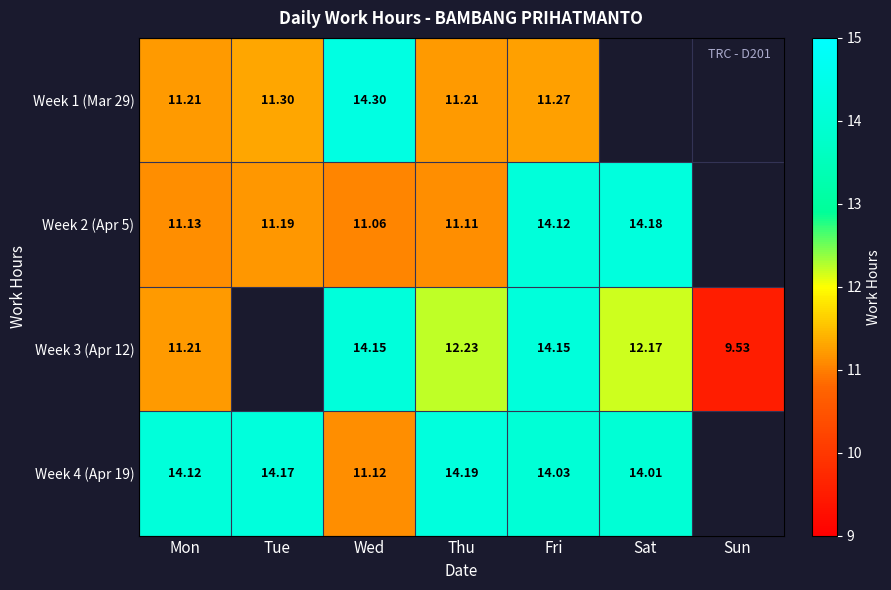

How many series are shown in this chart?

4